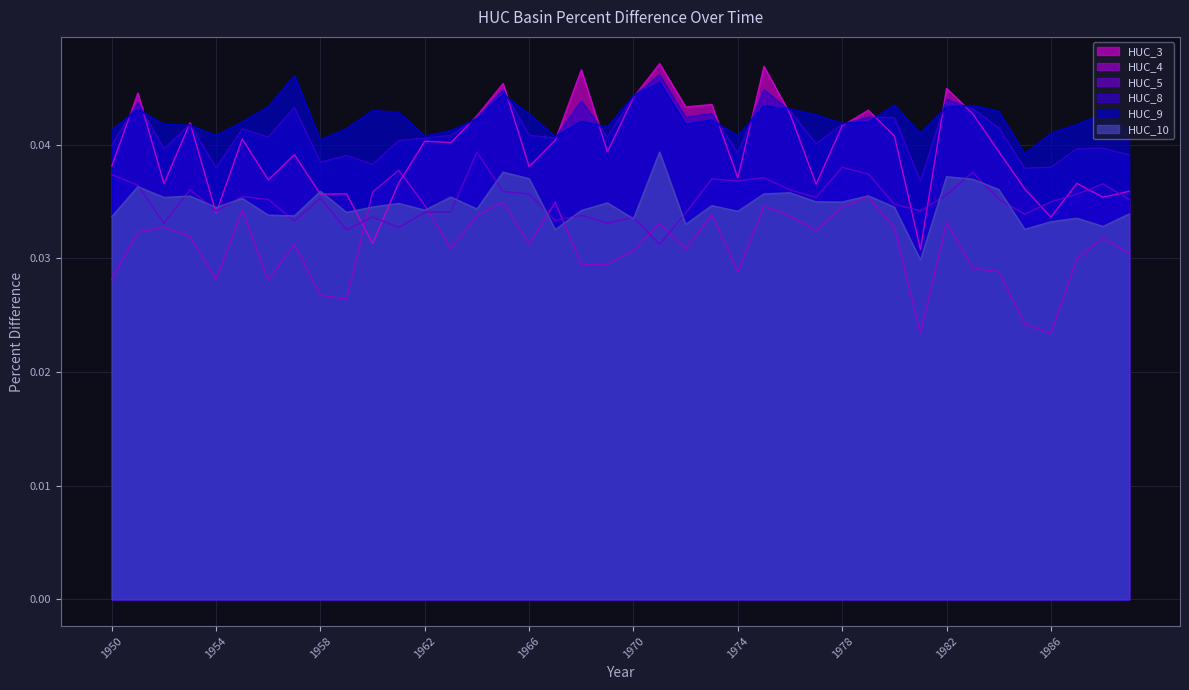

Reading left to right, list all the values displayed in this chart.

HUC_15010003: 1950=0.0	1951=0.0	1952=0.0	1953=0.0	1954=0.0	1955=0.0	1956=0.0	1957=0.0	1958=0.0	1959=0.0	1960=0.0	1961=0.0	1962=0.0	1963=0.0	1964=0.0	1965=0.0	1966=0.0	1967=0.0	1968=0.0	1969=0.0	1970=0.0	1971=0.0	1972=0.0	1973=0.0	1974=0.0	1975=0.0	1976=0.0	1977=0.0	1978=0.0	1979=0.0	1980=0.0	1981=0.0	1982=0.0	1983=0.0	1984=0.0	1985=0.0	1986=0.0	1987=0.0	1988=0.0	1989=0.0
HUC_15010004: 1950=0.0	1951=0.0	1952=0.0	1953=0.0	1954=0.0	1955=0.0	1956=0.0	1957=0.0	1958=0.0	1959=0.0	1960=0.0	1961=0.0	1962=0.0	1963=0.0	1964=0.0	1965=0.0	1966=0.0	1967=0.0	1968=0.0	1969=0.0	1970=0.0	1971=0.0	1972=0.0	1973=0.0	1974=0.0	1975=0.0	1976=0.0	1977=0.0	1978=0.0	1979=0.0	1980=0.0	1981=0.0	1982=0.0	1983=0.0	1984=0.0	1985=0.0	1986=0.0	1987=0.0	1988=0.0	1989=0.0
HUC_15010005: 1950=0.0	1951=0.0	1952=0.0	1953=0.0	1954=0.0	1955=0.0	1956=0.0	1957=0.0	1958=0.0	1959=0.0	1960=0.0	1961=0.0	1962=0.0	1963=0.0	1964=0.0	1965=0.0	1966=0.0	1967=0.0	1968=0.0	1969=0.0	1970=0.0	1971=0.0	1972=0.0	1973=0.0	1974=0.0	1975=0.0	1976=0.0	1977=0.0	1978=0.0	1979=0.0	1980=0.0	1981=0.0	1982=0.0	1983=0.0	1984=0.0	1985=0.0	1986=0.0	1987=0.0	1988=0.0	1989=0.0
HUC_15010008: 1950=0.0	1951=0.0	1952=0.0	1953=0.0	1954=0.0	1955=0.0	1956=0.0	1957=0.0	1958=0.0	1959=0.0	1960=0.0	1961=0.0	1962=0.0	1963=0.0	1964=0.0	1965=0.0	1966=0.0	1967=0.0	1968=0.0	1969=0.0	1970=0.0	1971=0.0	1972=0.0	1973=0.0	1974=0.0	1975=0.0	1976=0.0	1977=0.0	1978=0.0	1979=0.0	1980=0.0	1981=0.0	1982=0.0	1983=0.0	1984=0.0	1985=0.0	1986=0.0	1987=0.0	1988=0.0	1989=0.0
HUC_15010009: 1950=0.0	1951=0.0	1952=0.0	1953=0.0	1954=0.0	1955=0.0	1956=0.0	1957=0.0	1958=0.0	1959=0.0	1960=0.0	1961=0.0	1962=0.0	1963=0.0	1964=0.0	1965=0.0	1966=0.0	1967=0.0	1968=0.0	1969=0.0	1970=0.0	1971=0.0	1972=0.0	1973=0.0	1974=0.0	1975=0.0	1976=0.0	1977=0.0	1978=0.0	1979=0.0	1980=0.0	1981=0.0	1982=0.0	1983=0.0	1984=0.0	1985=0.0	1986=0.0	1987=0.0	1988=0.0	1989=0.0
HUC_15010010: 1950=0.0	1951=0.0	1952=0.0	1953=0.0	1954=0.0	1955=0.0	1956=0.0	1957=0.0	1958=0.0	1959=0.0	1960=0.0	1961=0.0	1962=0.0	1963=0.0	1964=0.0	1965=0.0	1966=0.0	1967=0.0	1968=0.0	1969=0.0	1970=0.0	1971=0.0	1972=0.0	1973=0.0	1974=0.0	1975=0.0	1976=0.0	1977=0.0	1978=0.0	1979=0.0	1980=0.0	1981=0.0	1982=0.0	1983=0.0	1984=0.0	1985=0.0	1986=0.0	1987=0.0	1988=0.0	1989=0.0